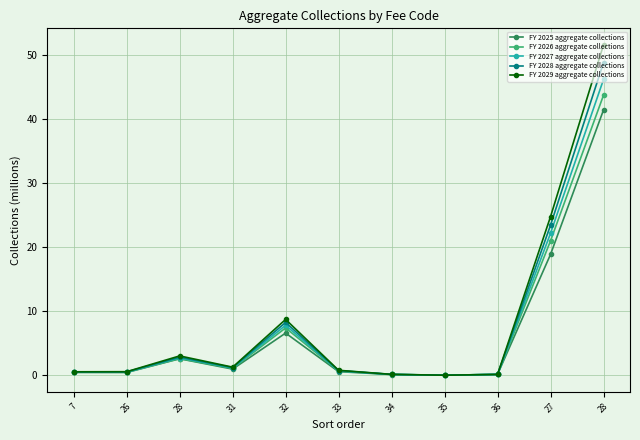

How many lines are shown in the chart?

5